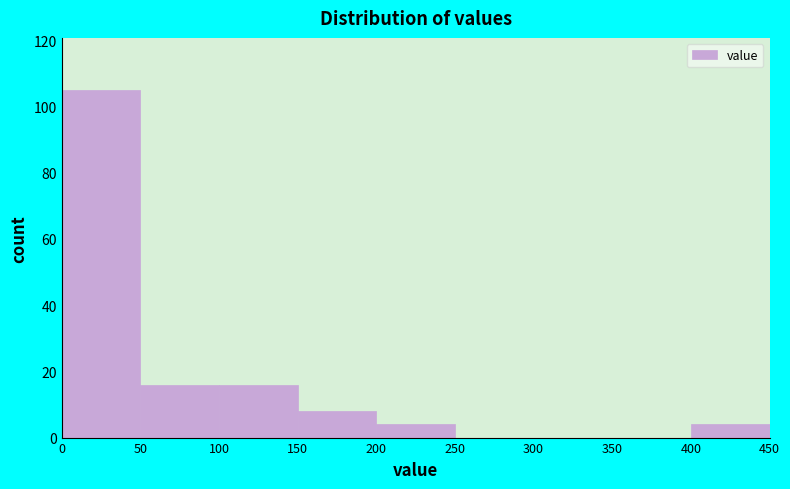

What is the height of the bar covering 0 to 50 on the x-axis? The values are not printed on the chart, so give them approximately, as read against the axis.

106